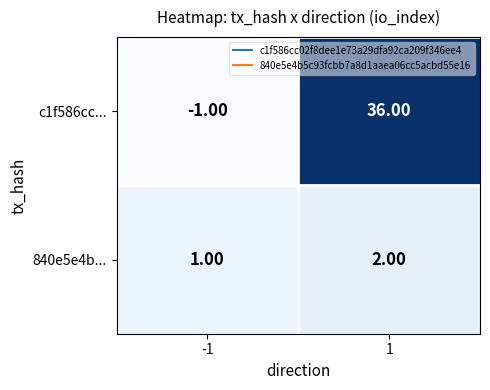

Is the value of 840e5e4b... at -1 greater than the value of c1f586cc... at -1?

Yes